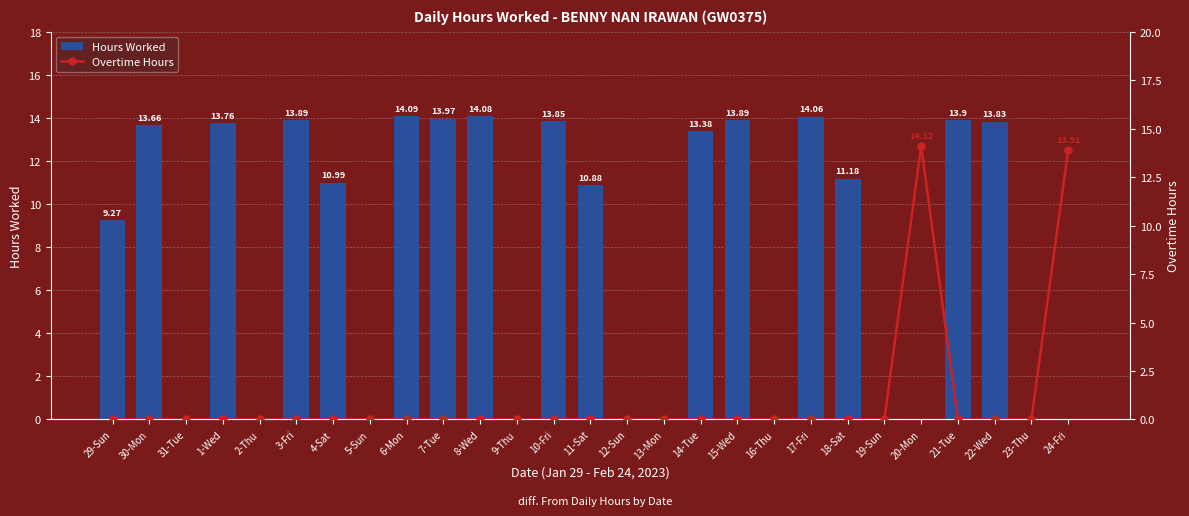

What is the sum of all Hours Worked values?

208.7